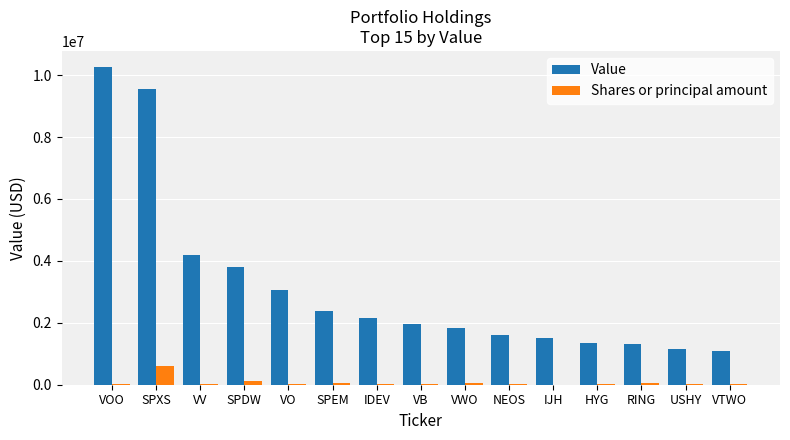

Read the Value value at NEOS, to the nearest 100.

1603900